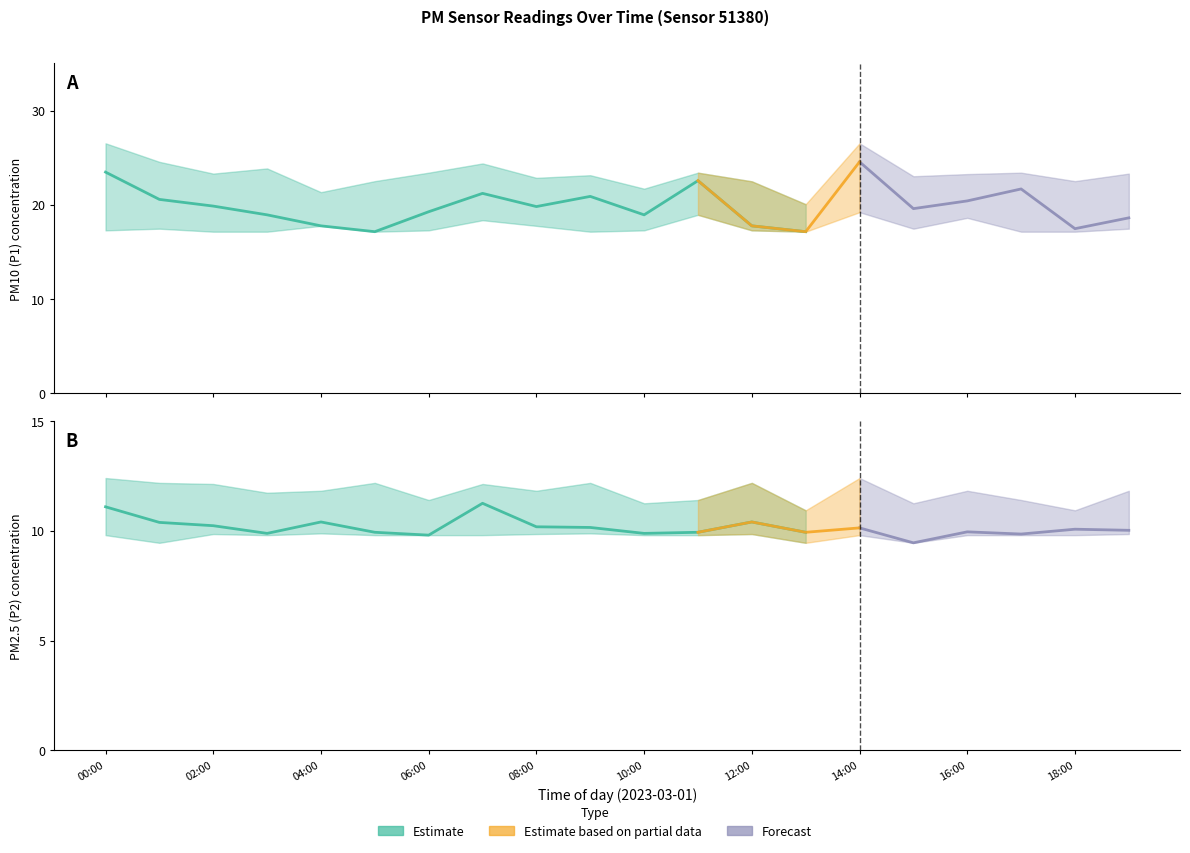

True or false: P1 and P2 cross at least once.

False